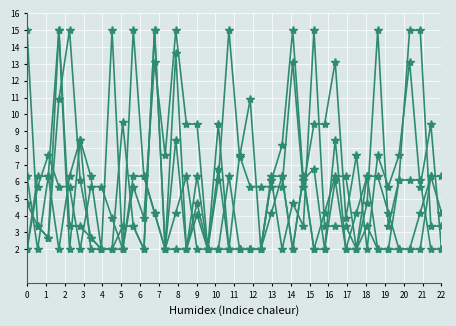

How many categories are shown in the chart?

40